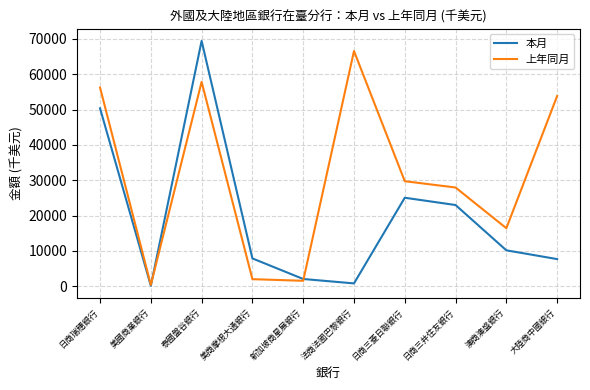

At which label does 本月 reach its peak?

泰國盤谷銀行